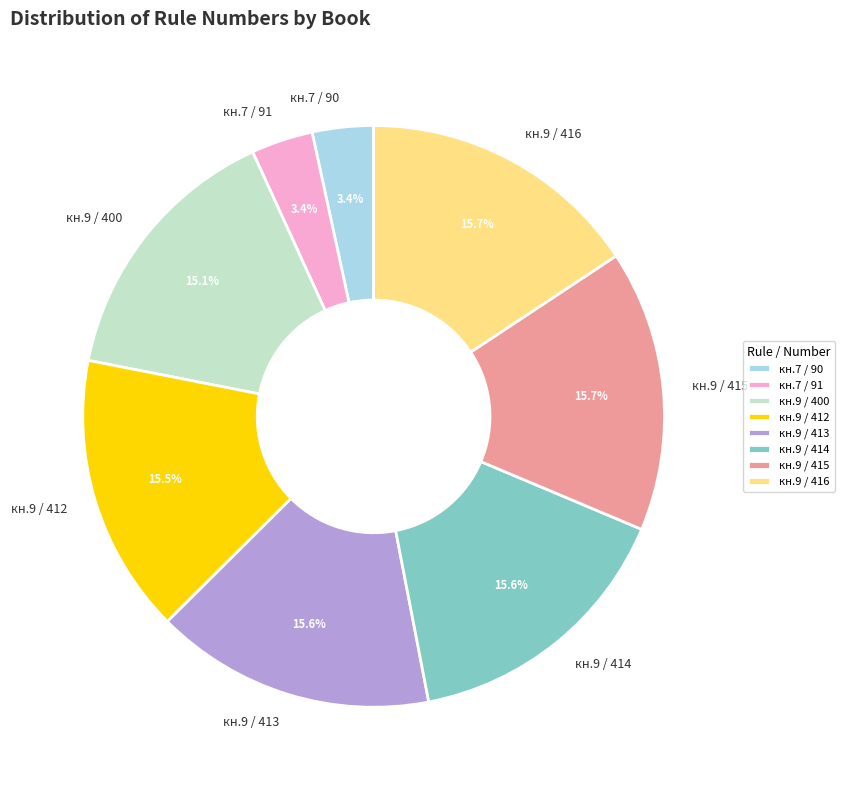

Approximately how many times larger is the value at кн.9 / 412 compared to кн.9 / 416?

1.0